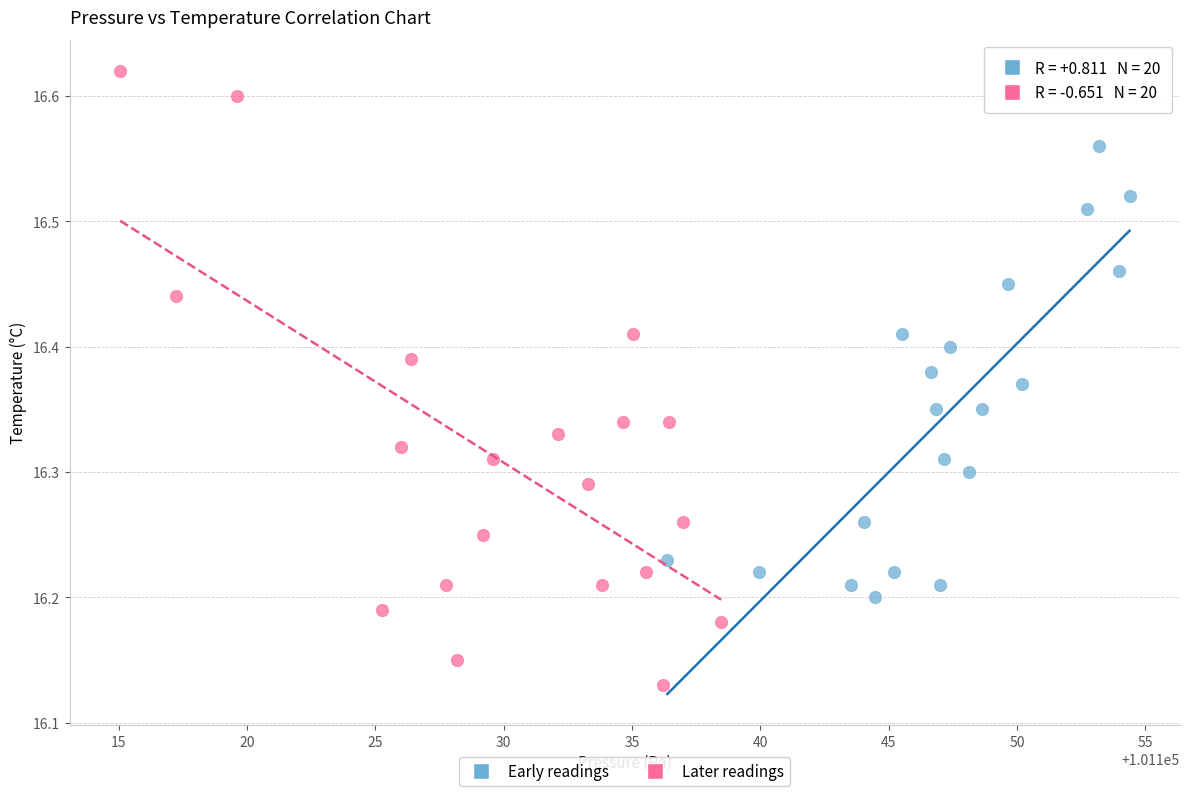

What are all the series names shown in the legend?

Early readings, Later readings